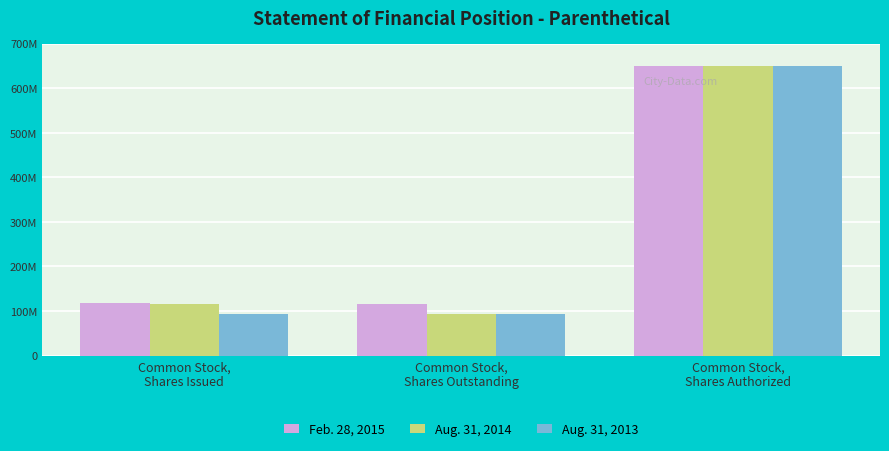

List the series in order of their overall mean, lowest first.

Aug. 31, 2013, Aug. 31, 2014, Feb. 28, 2015